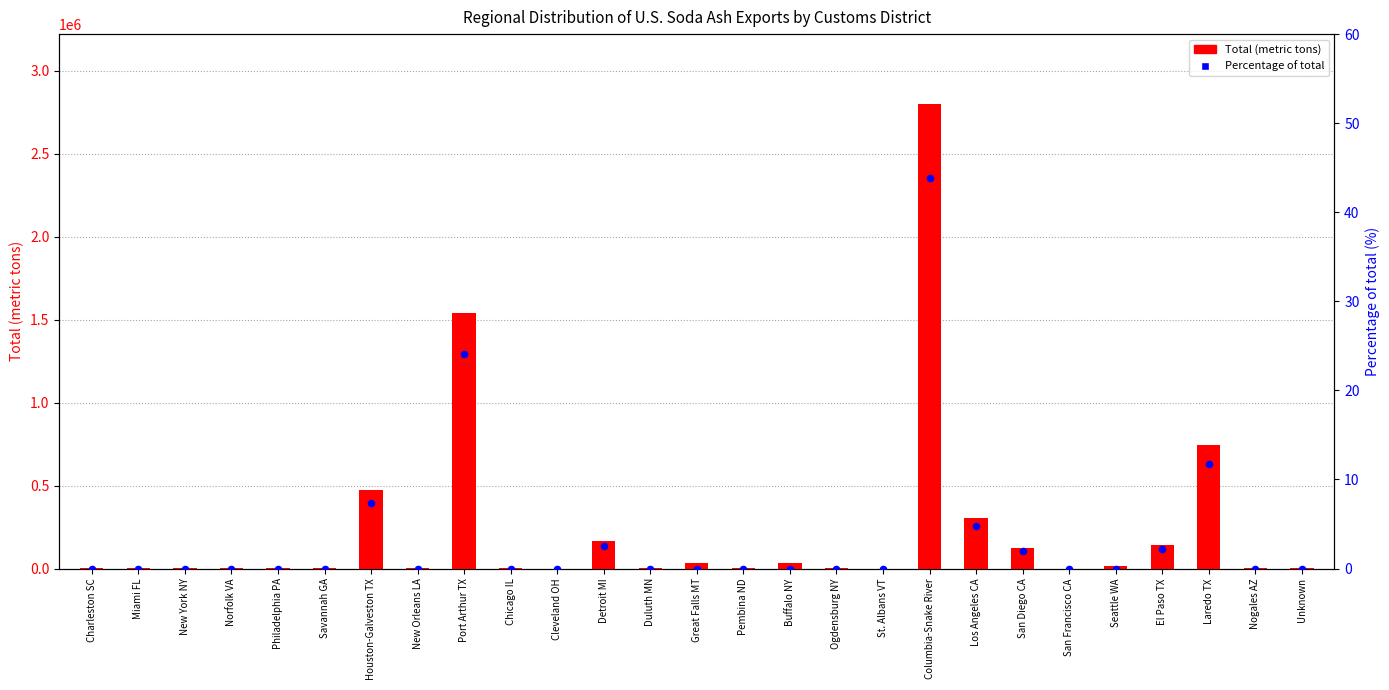

Which series contains the highest Y value?

Total (metric tons)